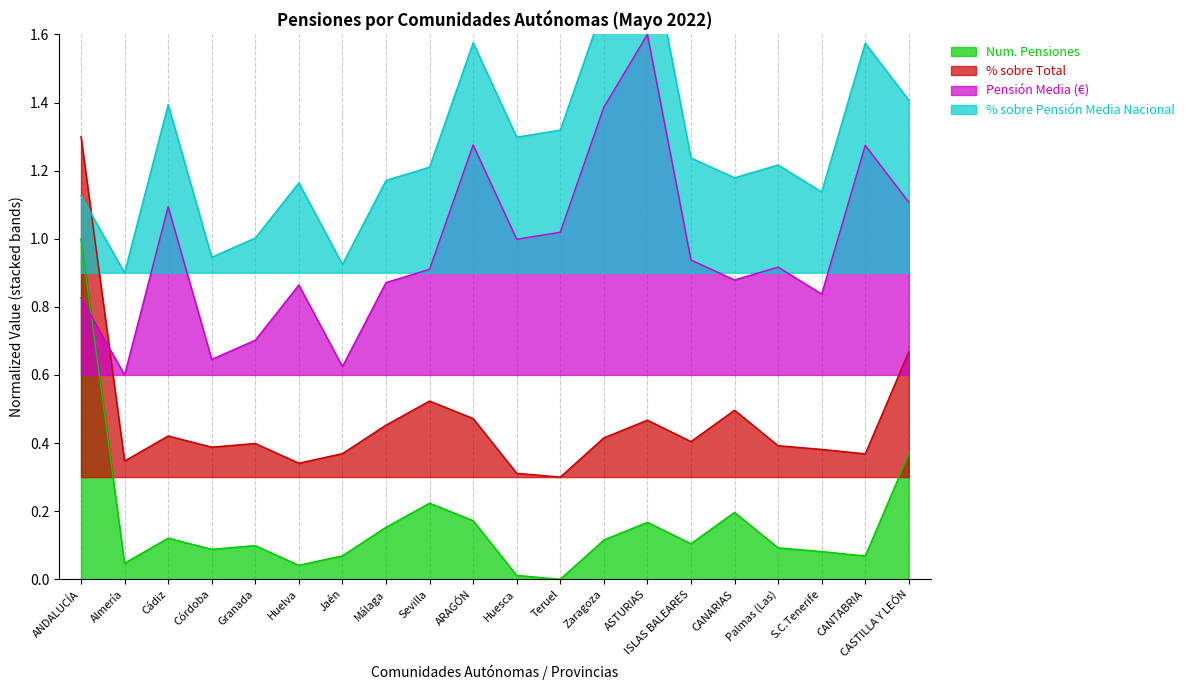

What value does the Pensión Media (€) series have at Teruel?

1.0